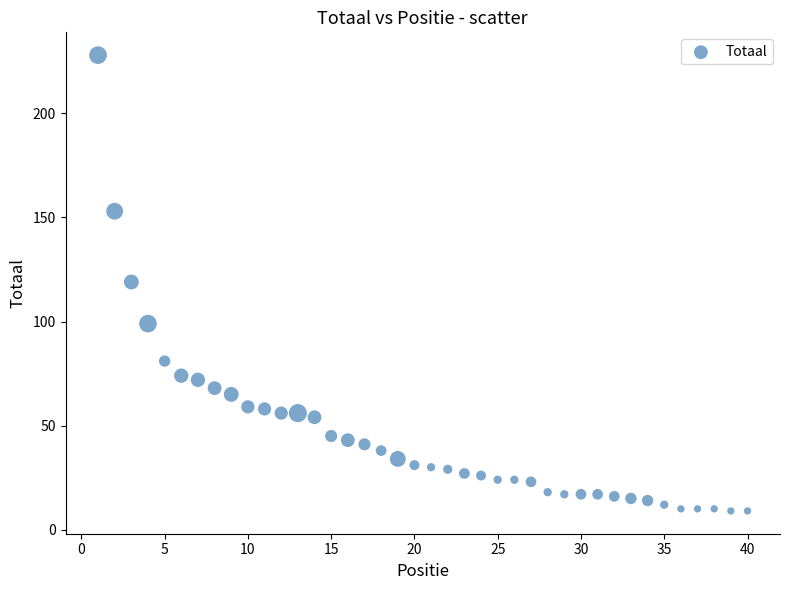

What is the range of Y values (max minus min)?

219